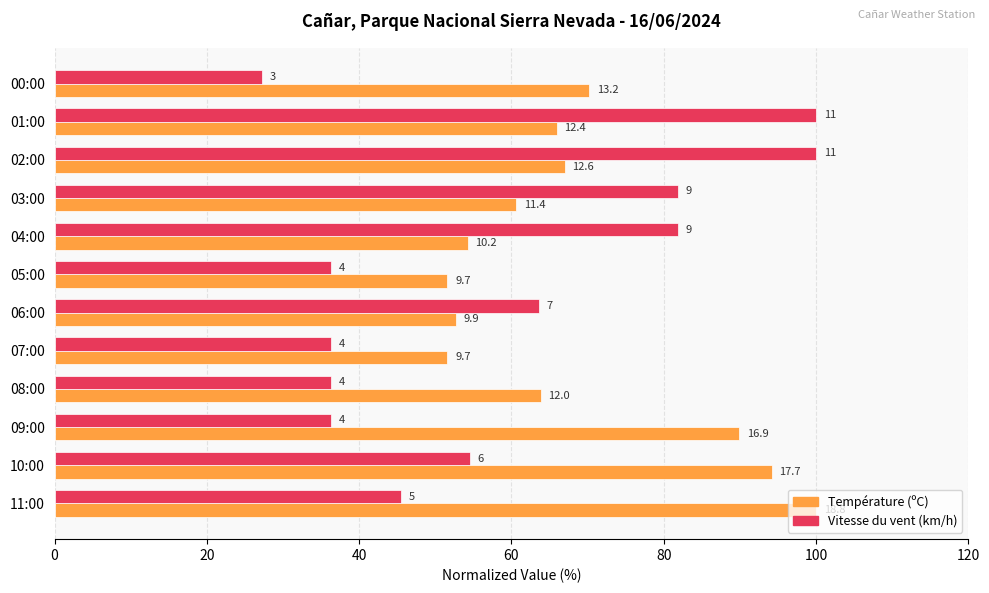

What is the difference between the maximum and minimum values in the Température (ºC) series?

48.4